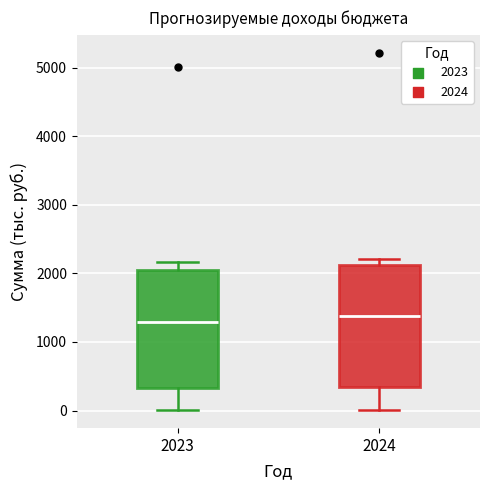

Reading left to right, transcribe this box plot: for each box, give where its median line is, the range the box spans, and where its two whiskers end, as read against the y-axis. The values are not printed on the chart, so give them approximately, as read against the axis.

2023: median 1300, box 300 to 2100, whiskers 0 to 2200
2024: median 1400, box 300 to 2100, whiskers 0 to 2200